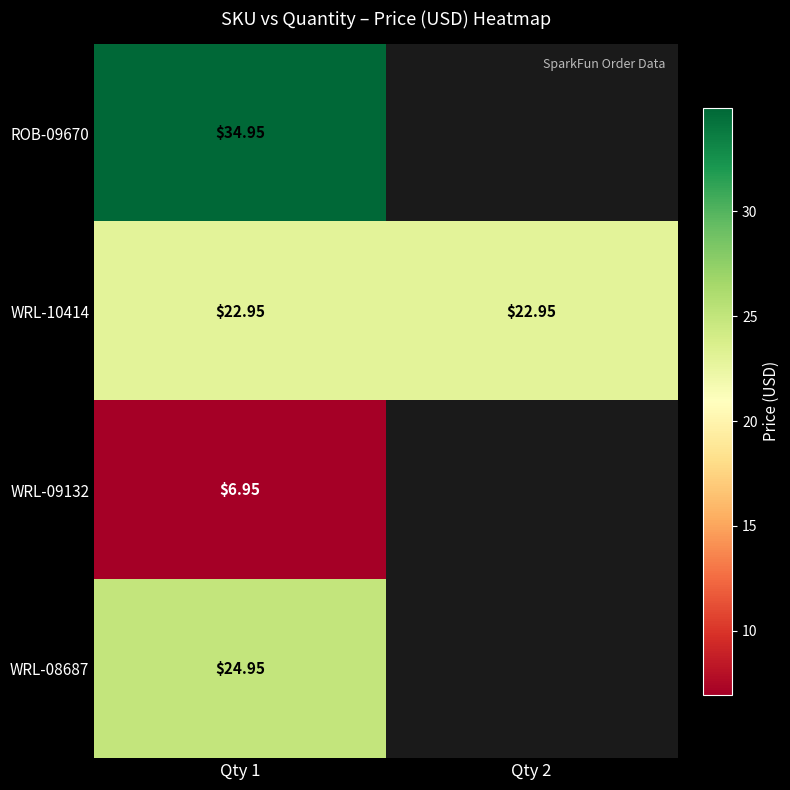

What is the total value across all series at Qty 1?

89.8